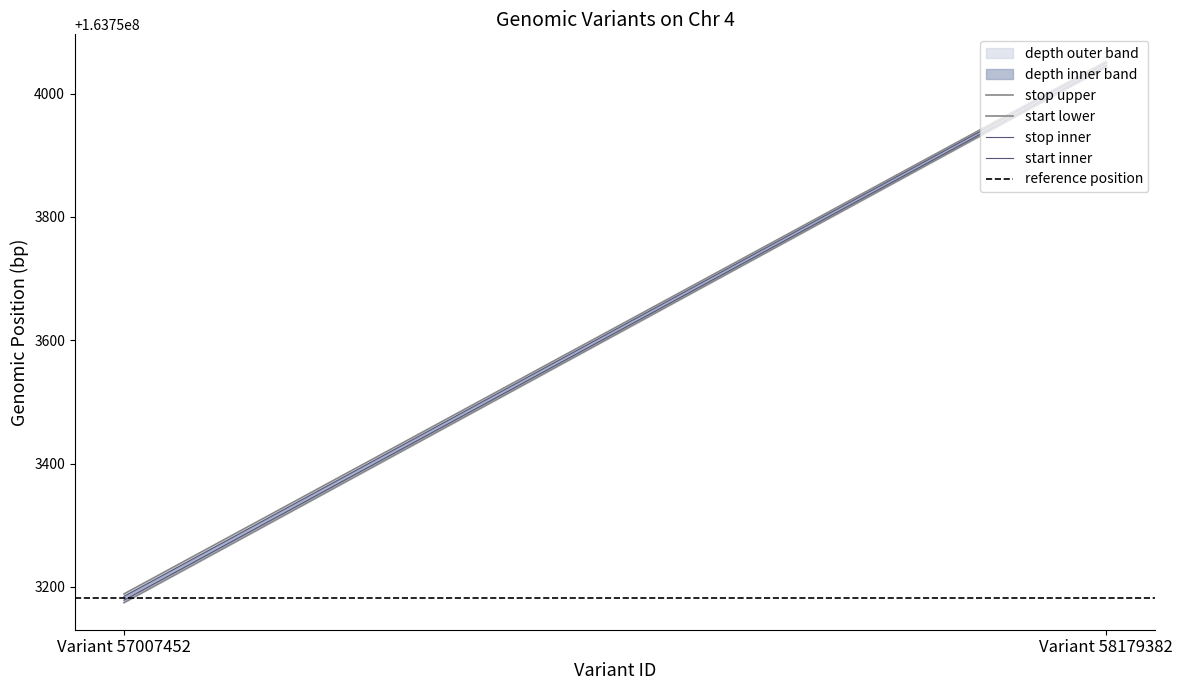

Reading right to left, list all the values displayed in this chart.

stop upper: Variant 58179382=163754052.2	Variant 57007452=163753188.6
start lower: Variant 58179382=163754042.8	Variant 57007452=163753174.4
stop inner: Variant 58179382=163754049.7	Variant 57007452=163753184.6
start inner: Variant 58179382=163754045.3	Variant 57007452=163753178.4
reference position: Variant 58179382=163753181.5	Variant 57007452=163753181.5